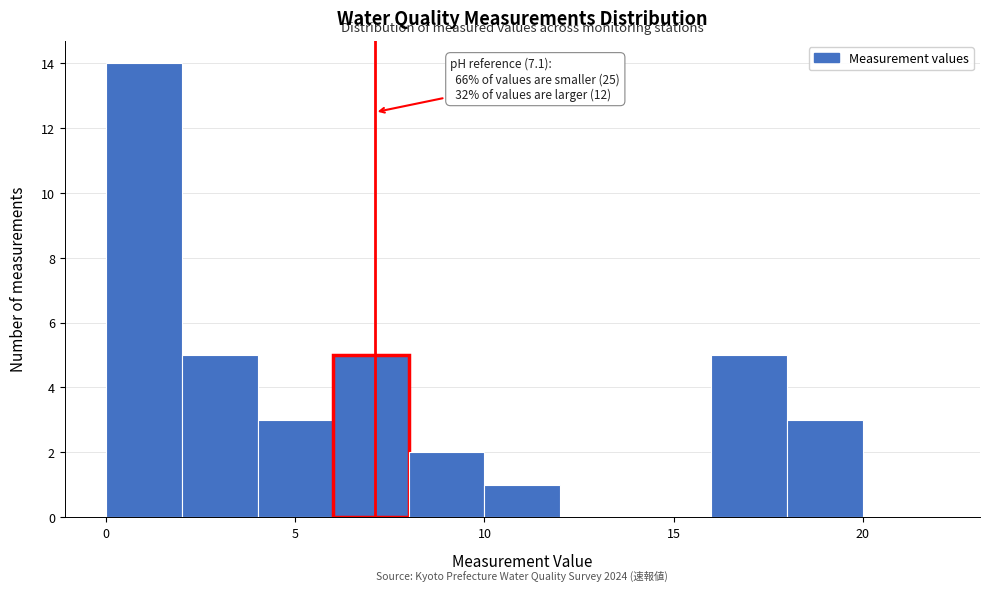

Over which range of the x-axis is the bar tallest?

0 to 2